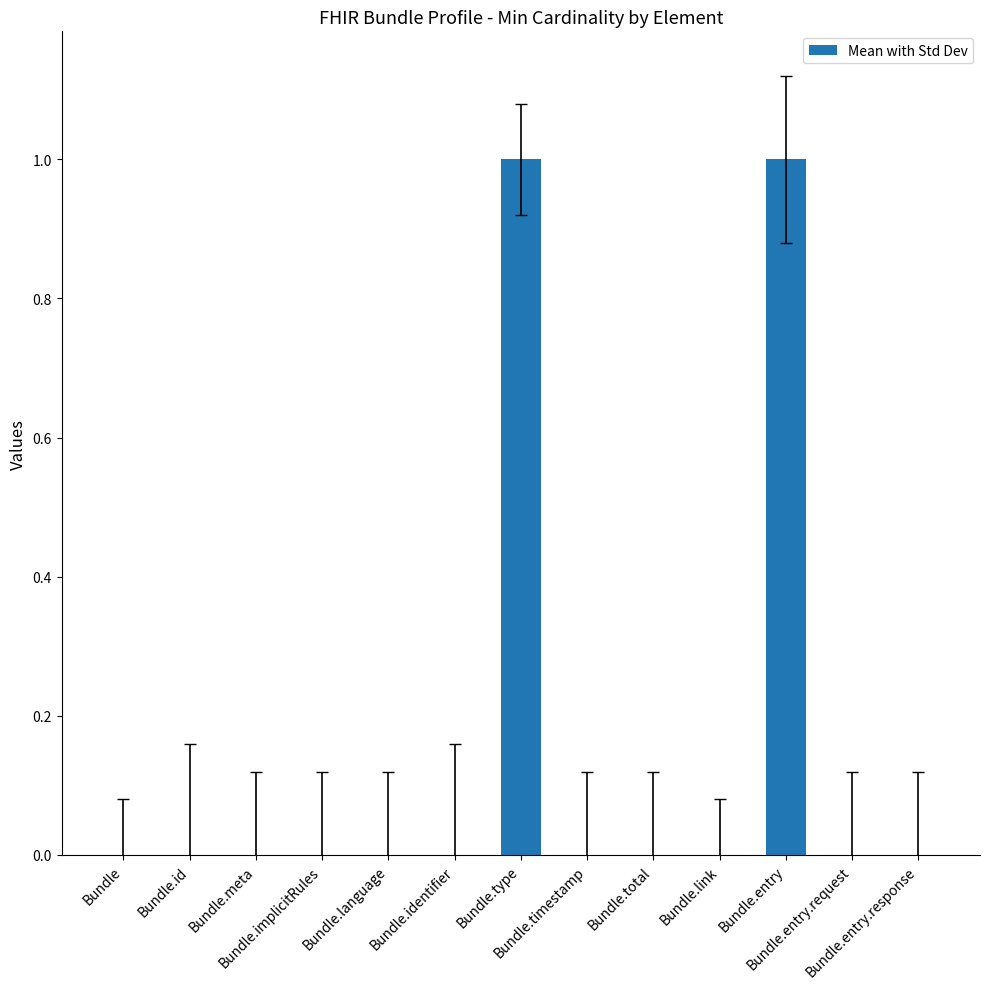

How many distinct data groups are displayed?

1